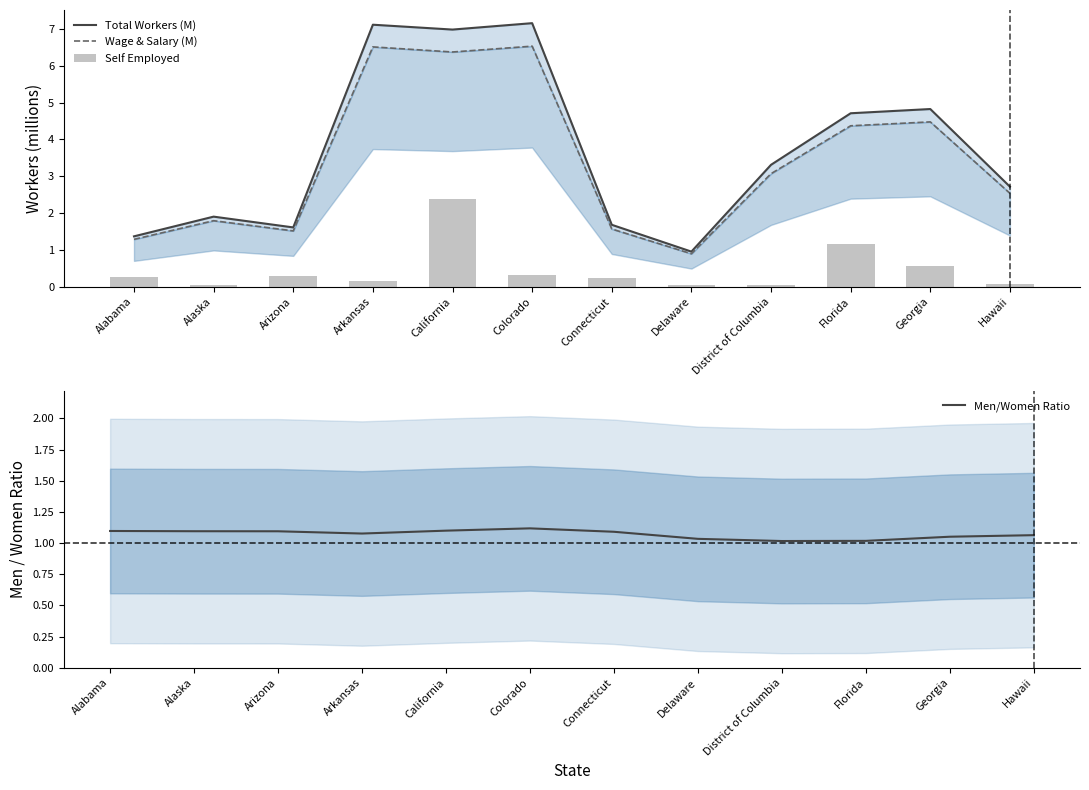

How many groups of bars are there?

12